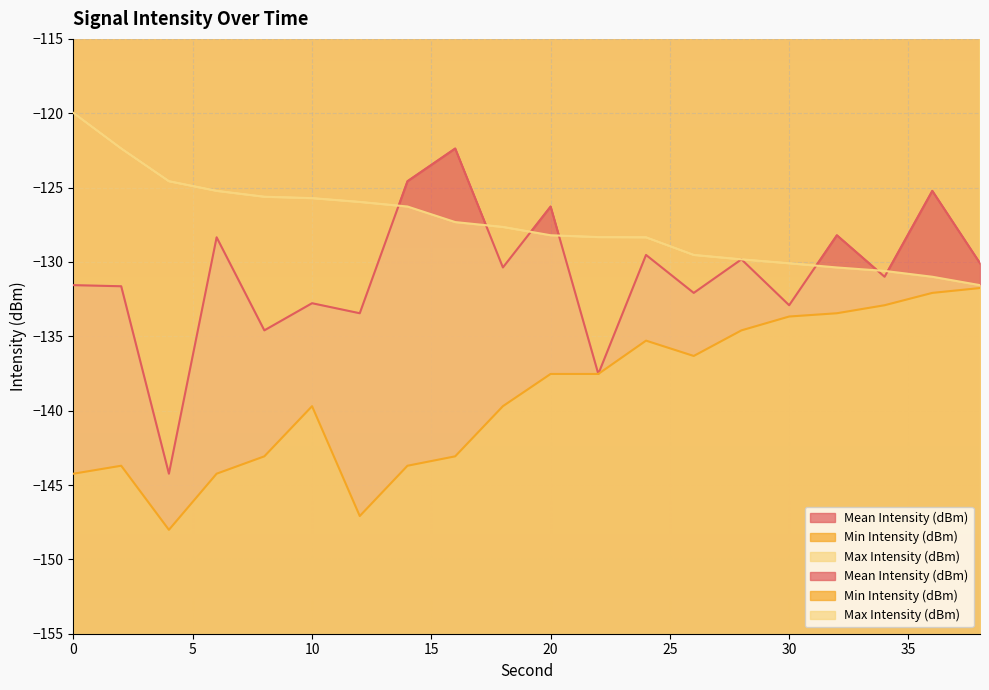

What is the lowest value of the Min Intensity (dBm) series?

-148.0